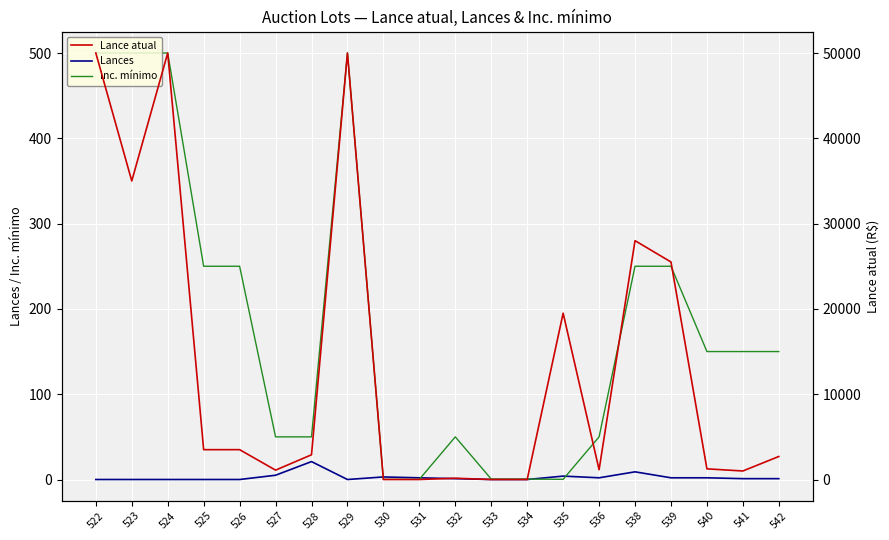

Where is Inc. mínimo nearest to the value 250?

525